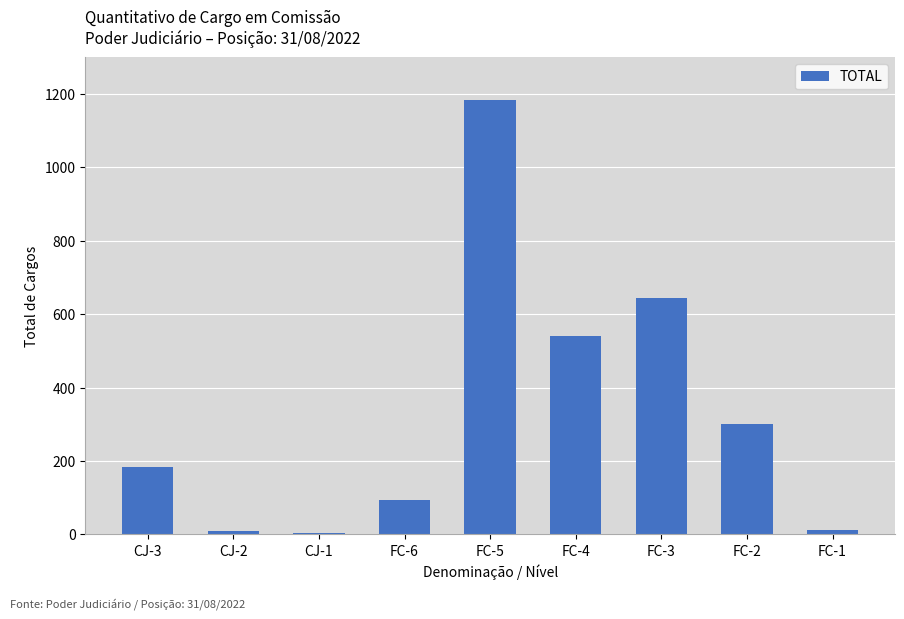

What is the change in value from FC-5 to FC-3?

-540